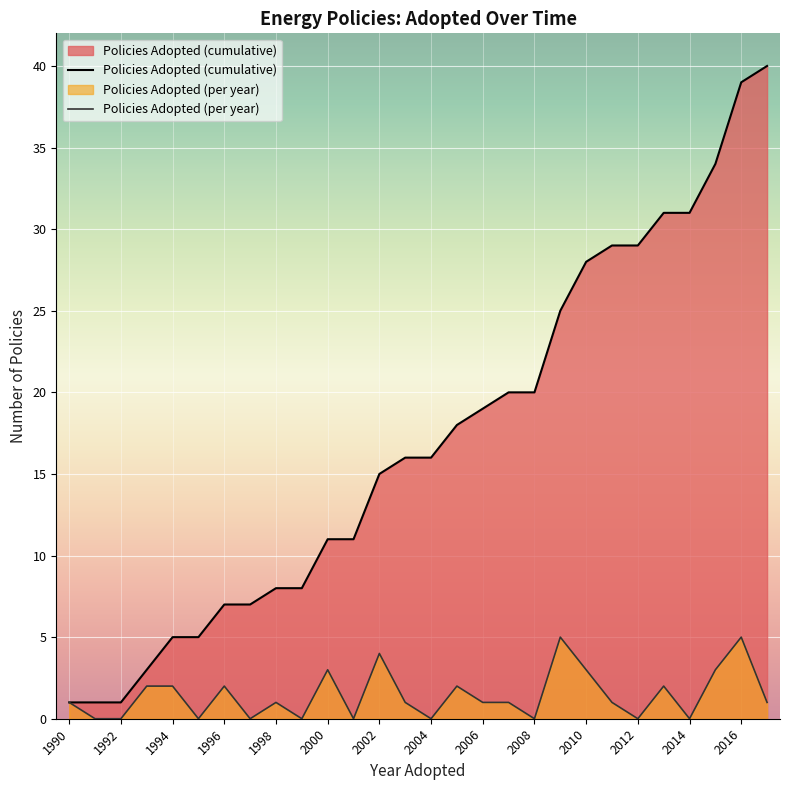

What is the difference between the second highest and second lowest values in the Policies Adopted (cumulative) series?

38